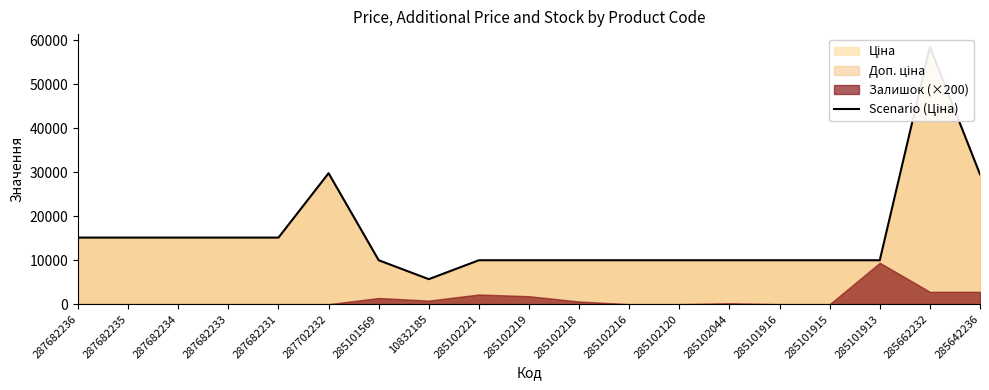

How many values are below 9974?

1